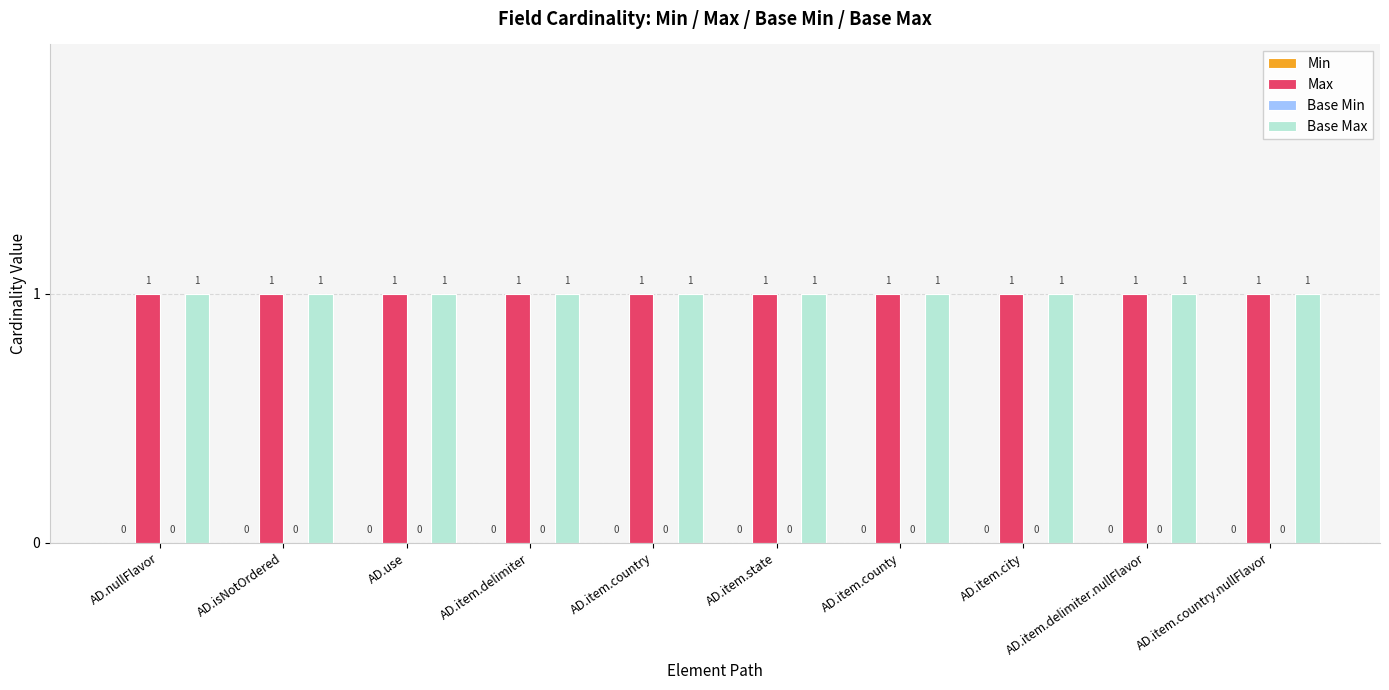

Where is Base Max nearest to the value 1?

AD.nullFlavor